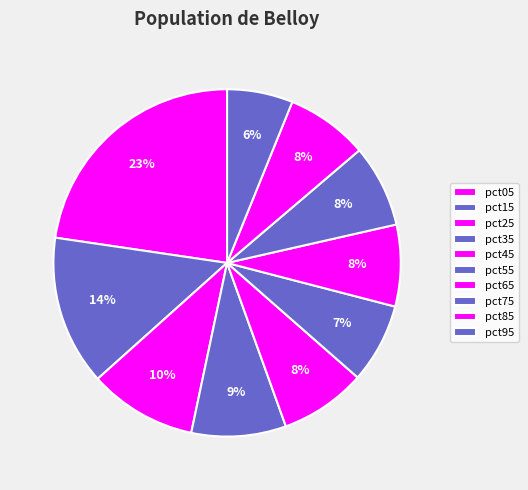

True or false: pct45 accounts for 1% of the total.

False